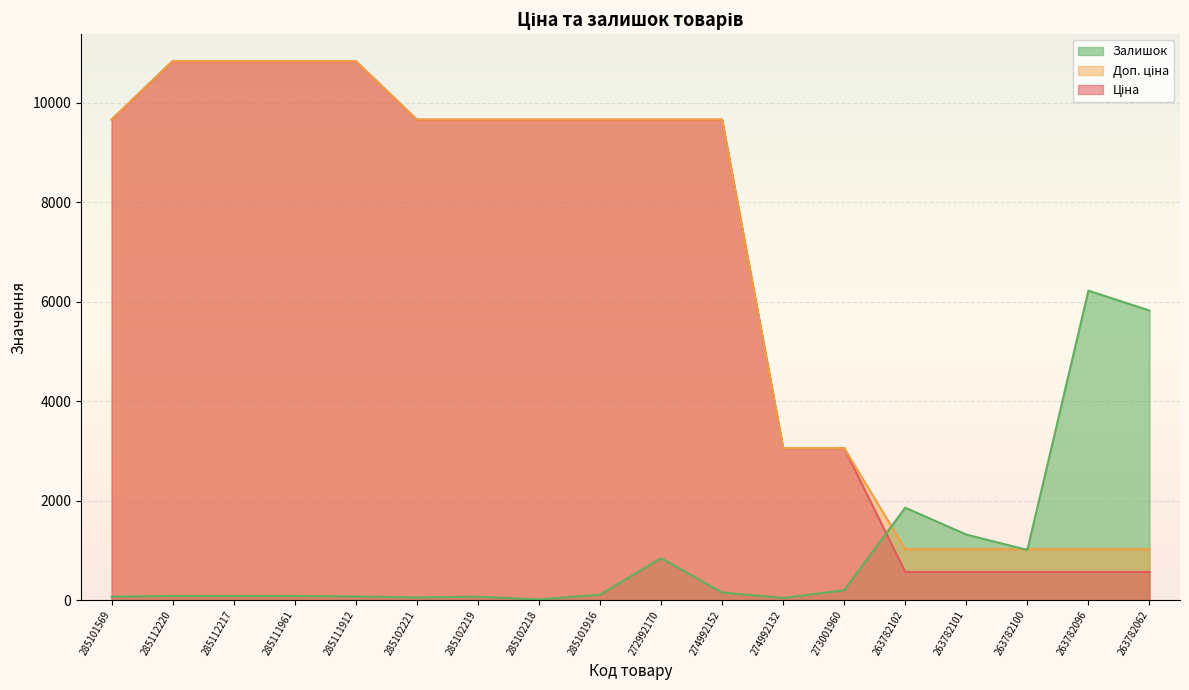

What are all the series names shown in the legend?

Ціна, Доп. ціна, Залишок